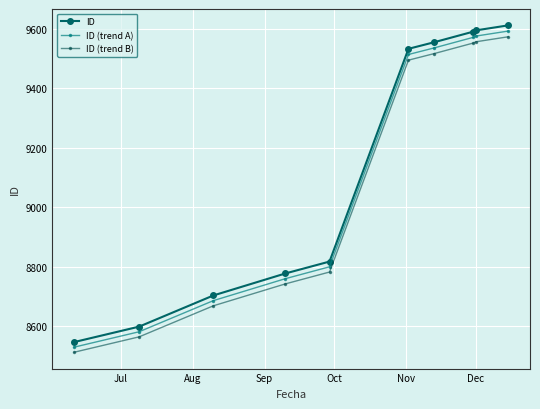

Which series has the largest range (max minus min)?

ID